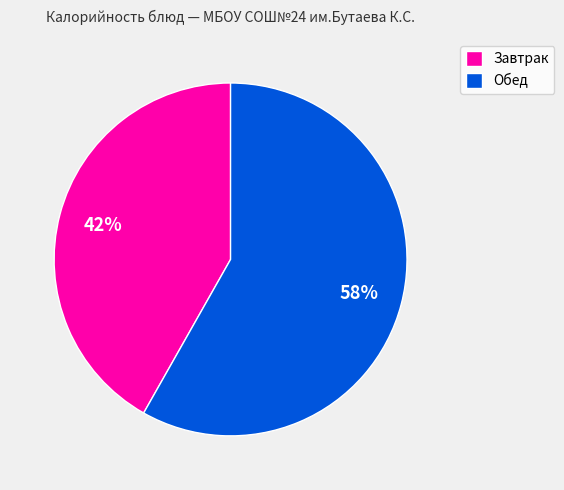

Between Обед and Завтрак, which is larger?

Обед